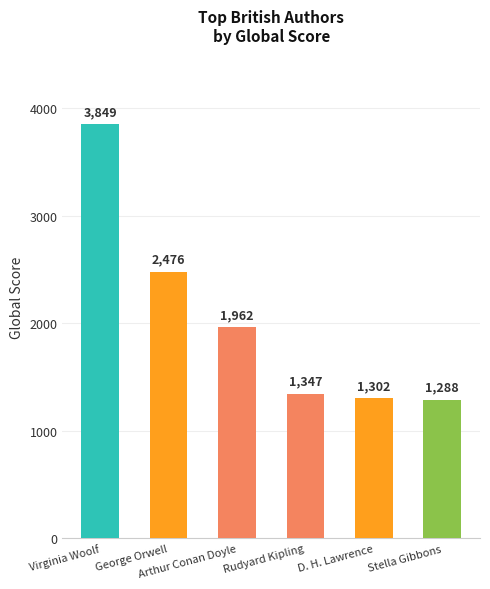

Reading left to right, what are all the values shown in this chart?

Virginia Woolf=3849	George Orwell=2476	Arthur Conan Doyle=1962	Rudyard Kipling=1347	D. H. Lawrence=1302	Stella Gibbons=1288